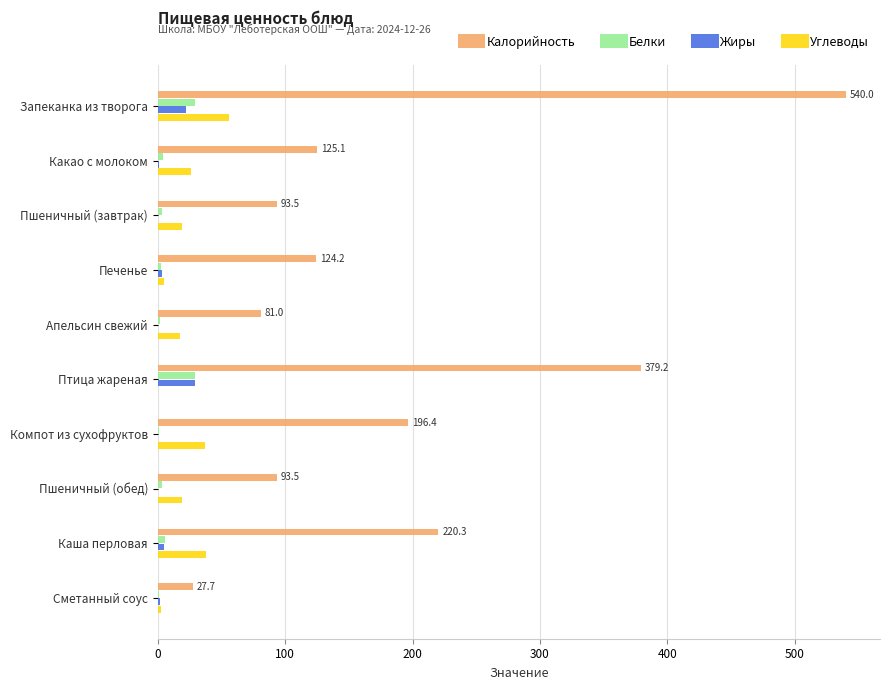

Which series has the largest total across all categories?

Калорийность